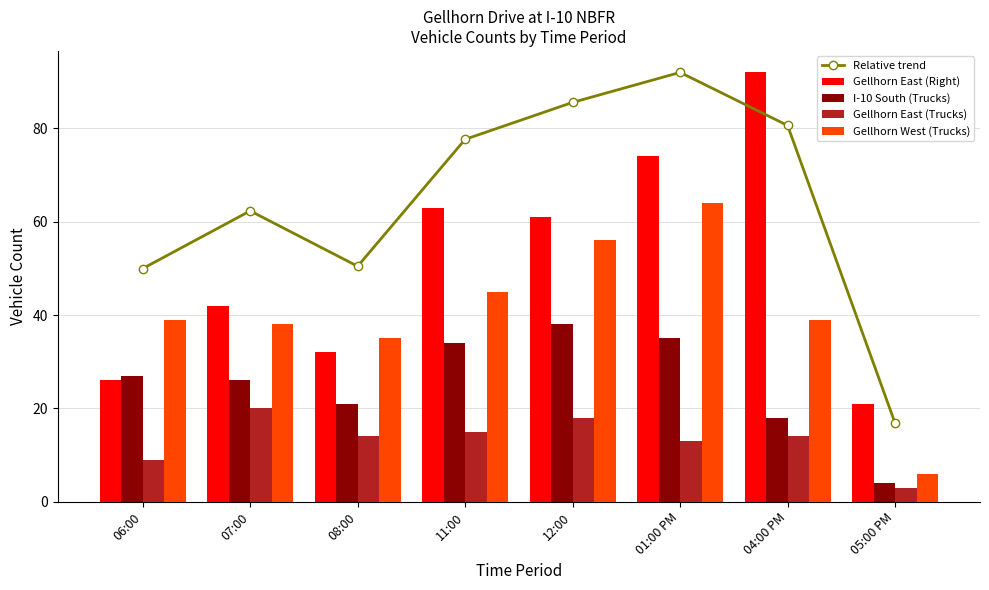

What is the difference between the highest and lowest values at 06:00?

41.0